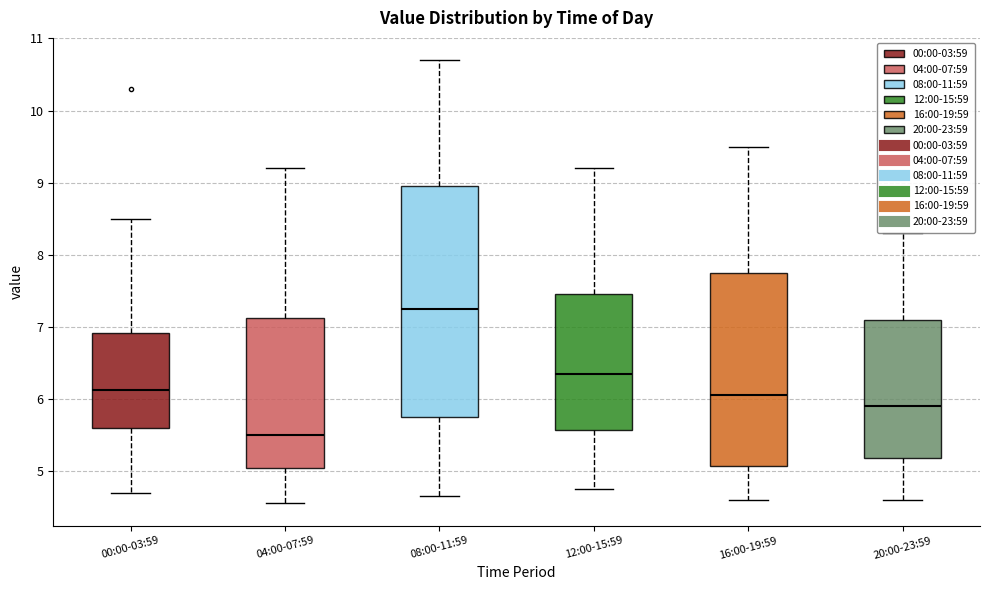

Where is the lower edge of the box for 08:00-11:59 on the y-axis? The values are not printed on the chart, so give them approximately, as read against the axis.

5.8